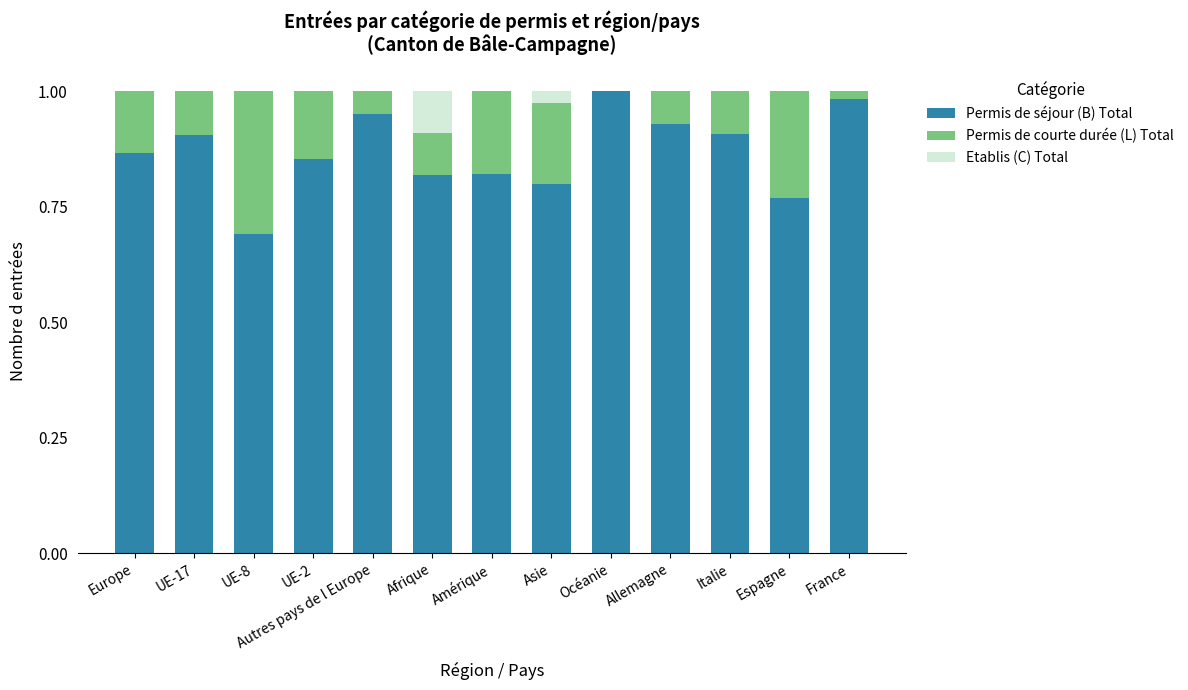

Is it true that Permis de séjour (B) Total equals 1.1 at Espagne?

False